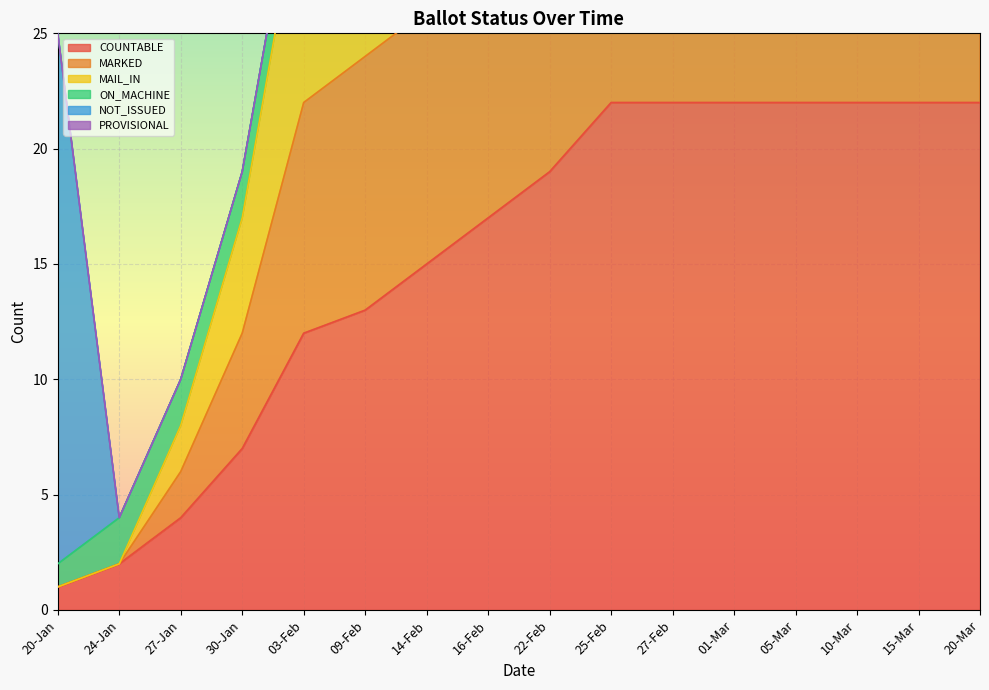

What is the label of the 8th point from the left?

16-Feb